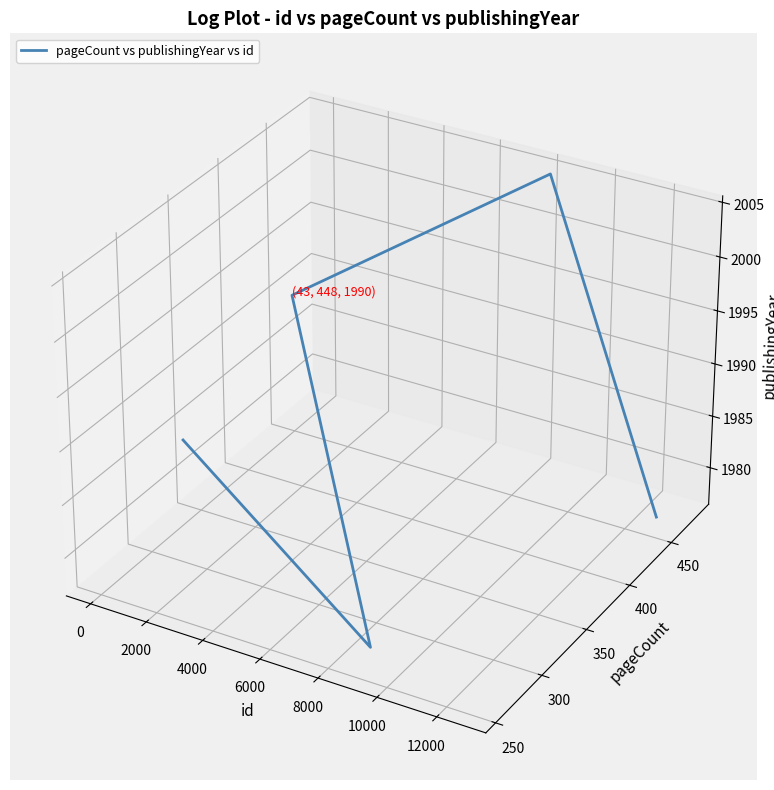

Does the chart display data point markers on the line(s)?

No